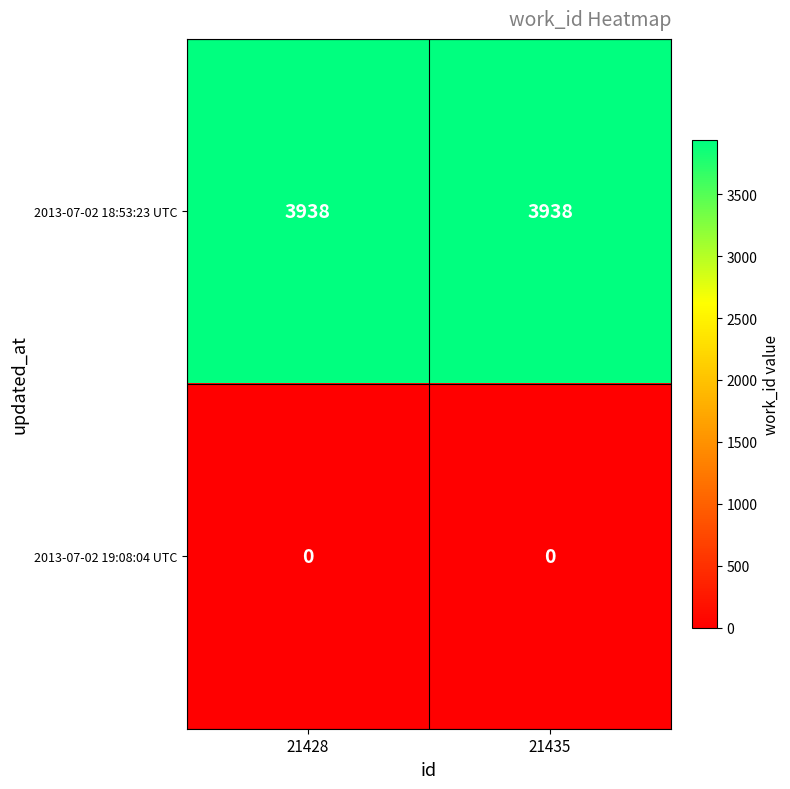

What is the difference between the highest and lowest values at 21428?

3938